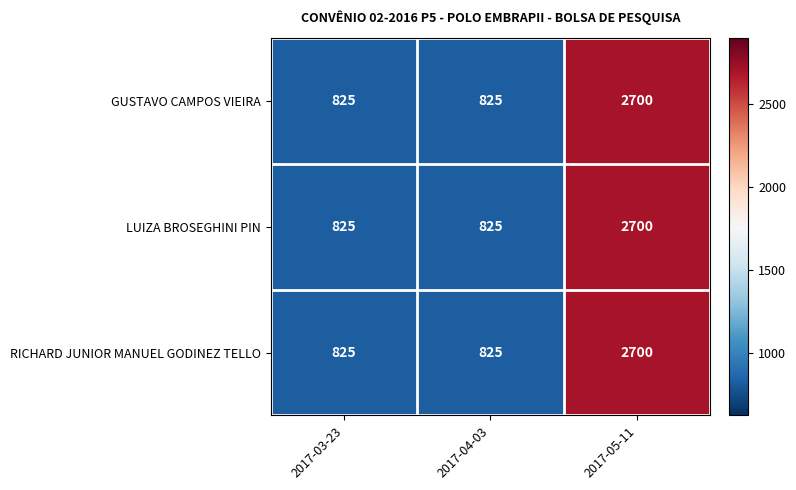

The RICHARD JUNIOR MANUEL GODINEZ TELLO series shows 825 at 2017-03-23. True or false?

True